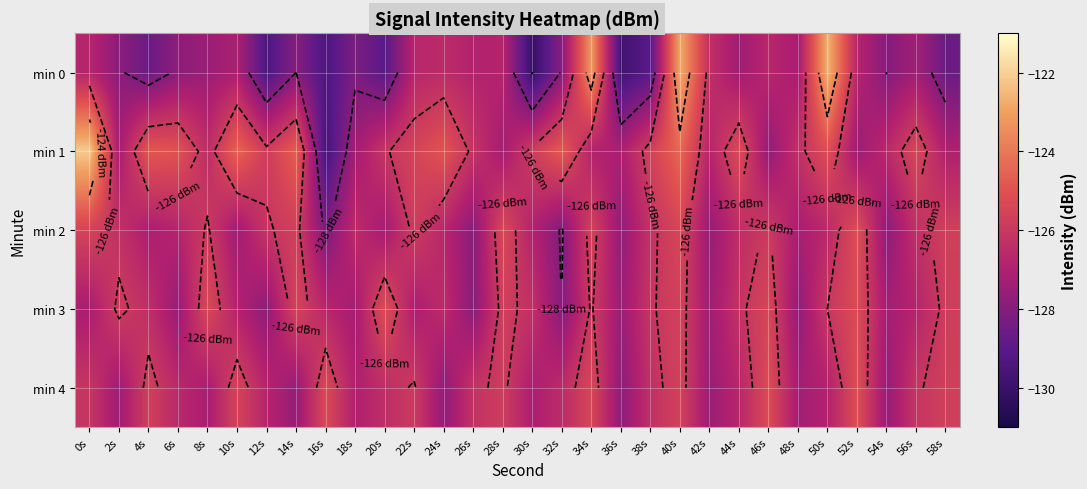

What is the smallest value displayed?

-130.0